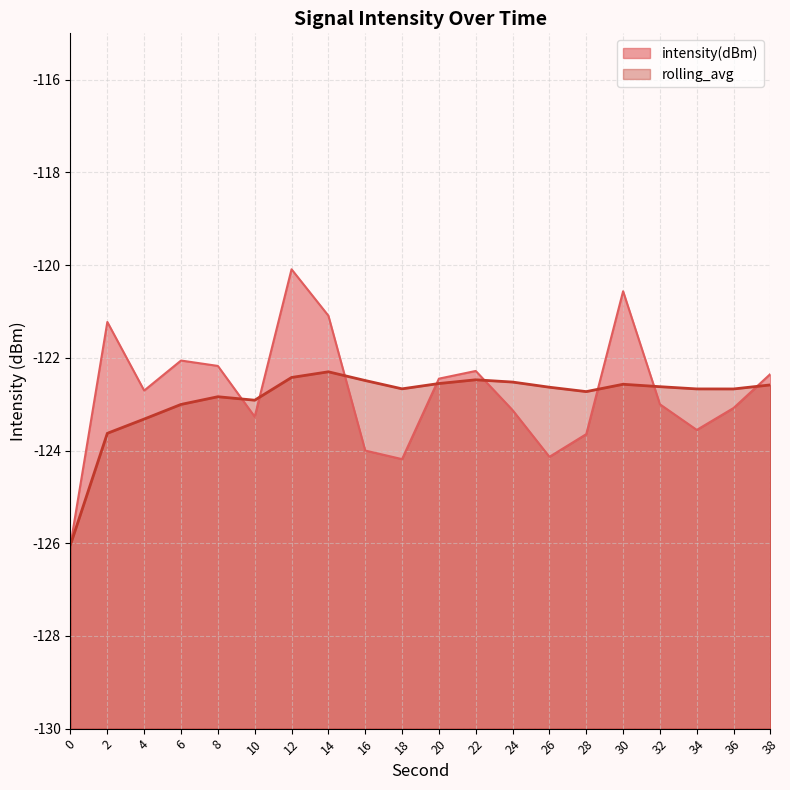

Where do intensity(dBm) and rolling_avg first cross each other?

8 and 10